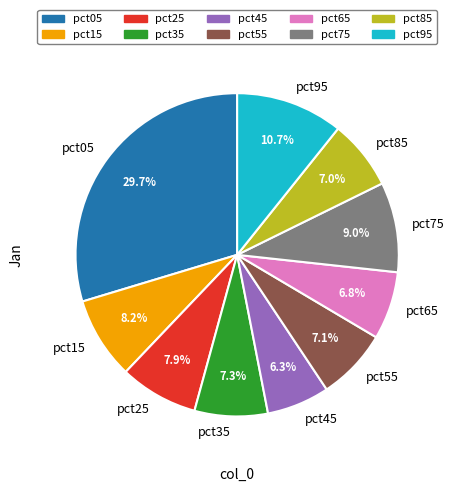

Count the number of slices in the pie.

10